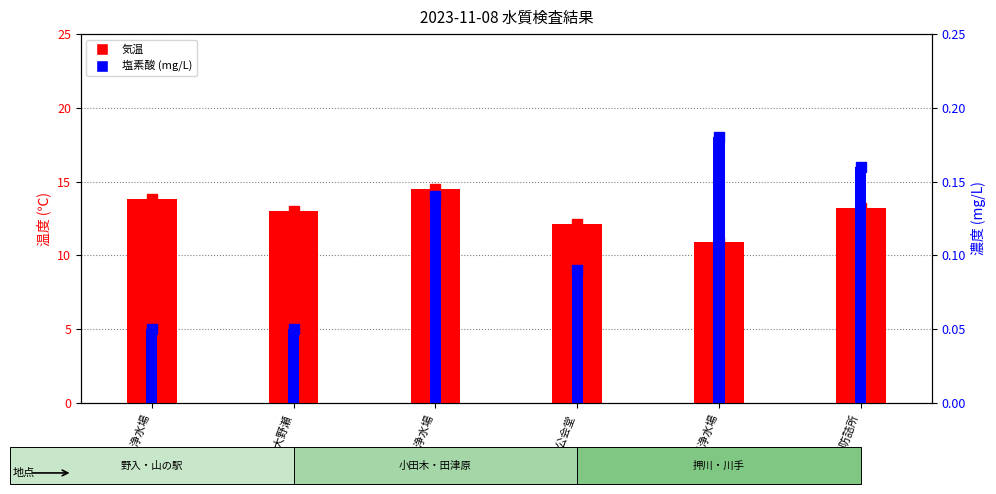

What is the sum of all values?

77.5